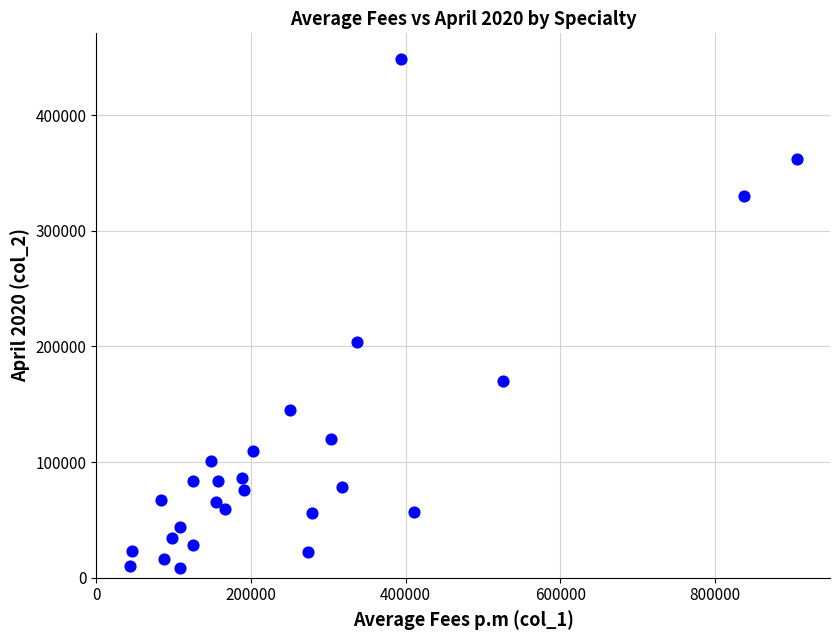

What is the range of X values (max minus min)?

861625.0